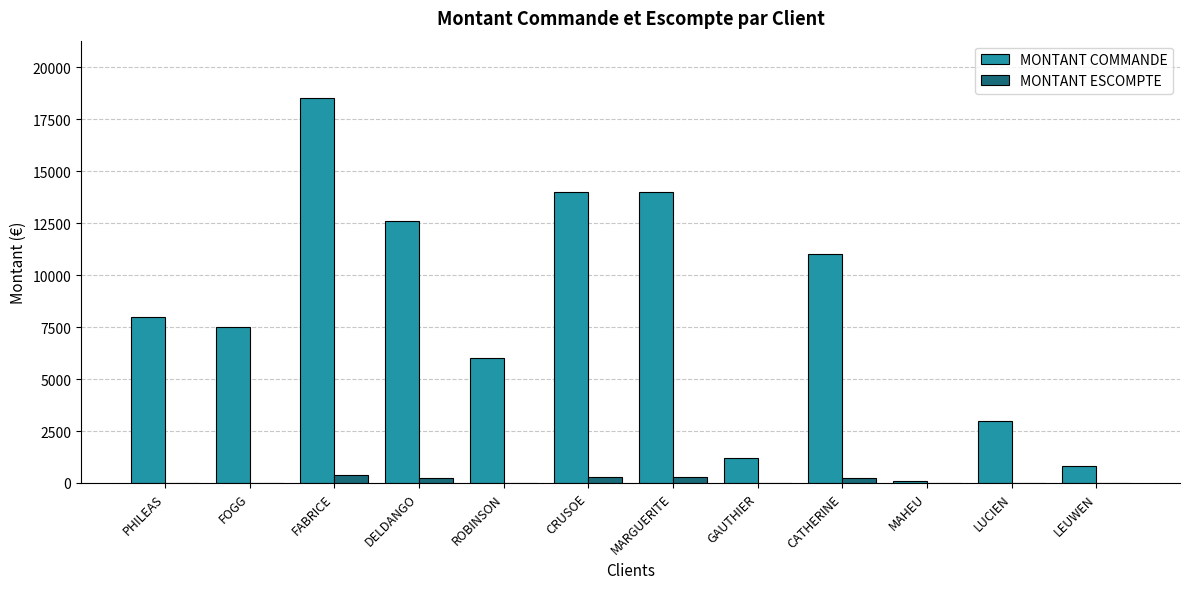

Are the bars horizontal?

No